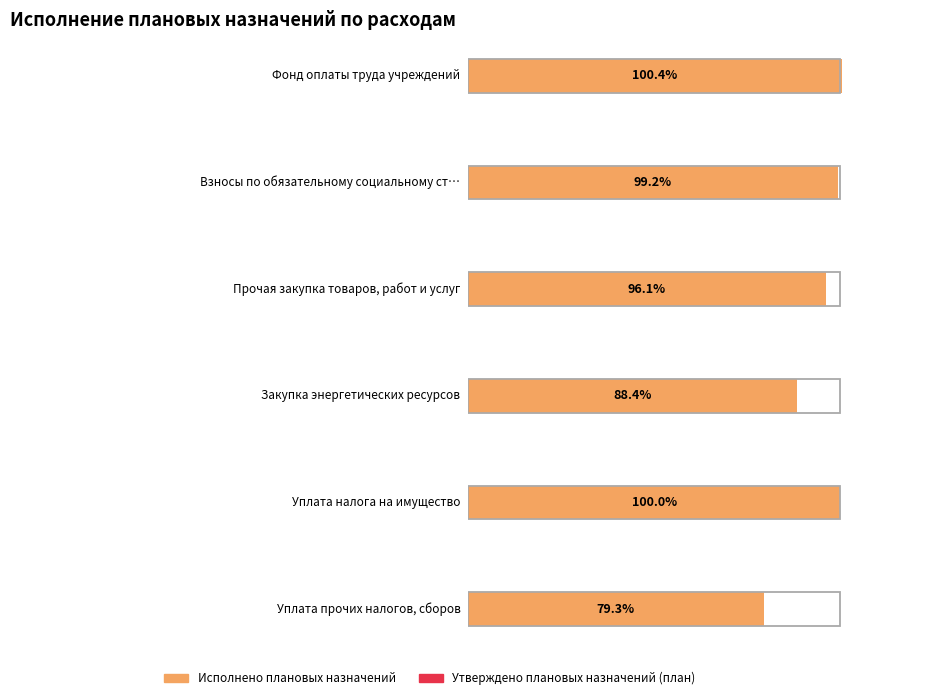

At which category is the sum across all series the highest?

Фонд оплаты труда учреждений